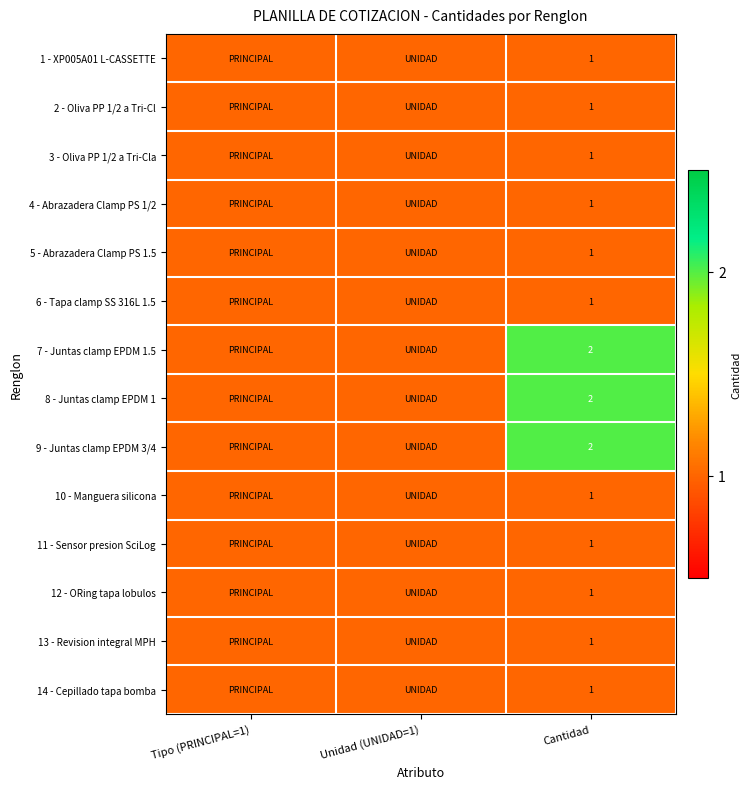

True or false: 9 - Juntas clamp EPDM 3/4 has a value of 3 at Cantidad.

False